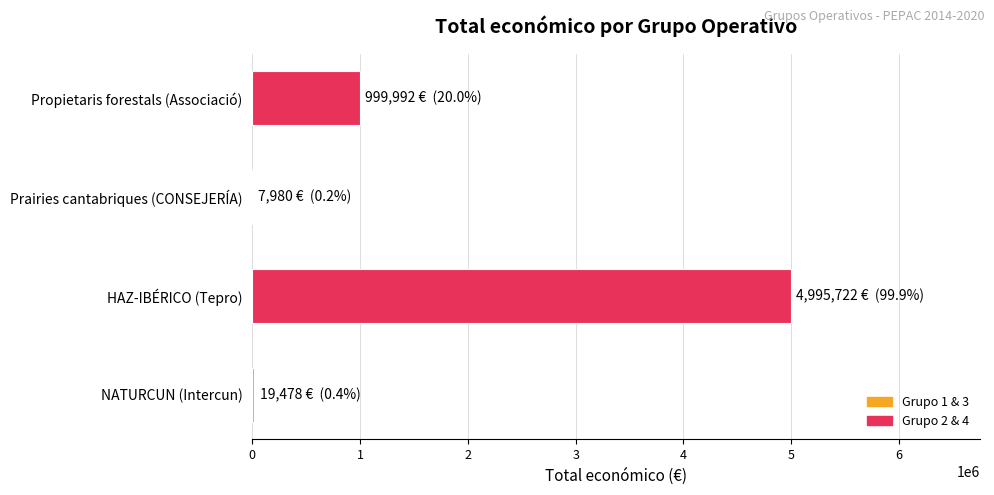

How many distinct data groups are displayed?

1